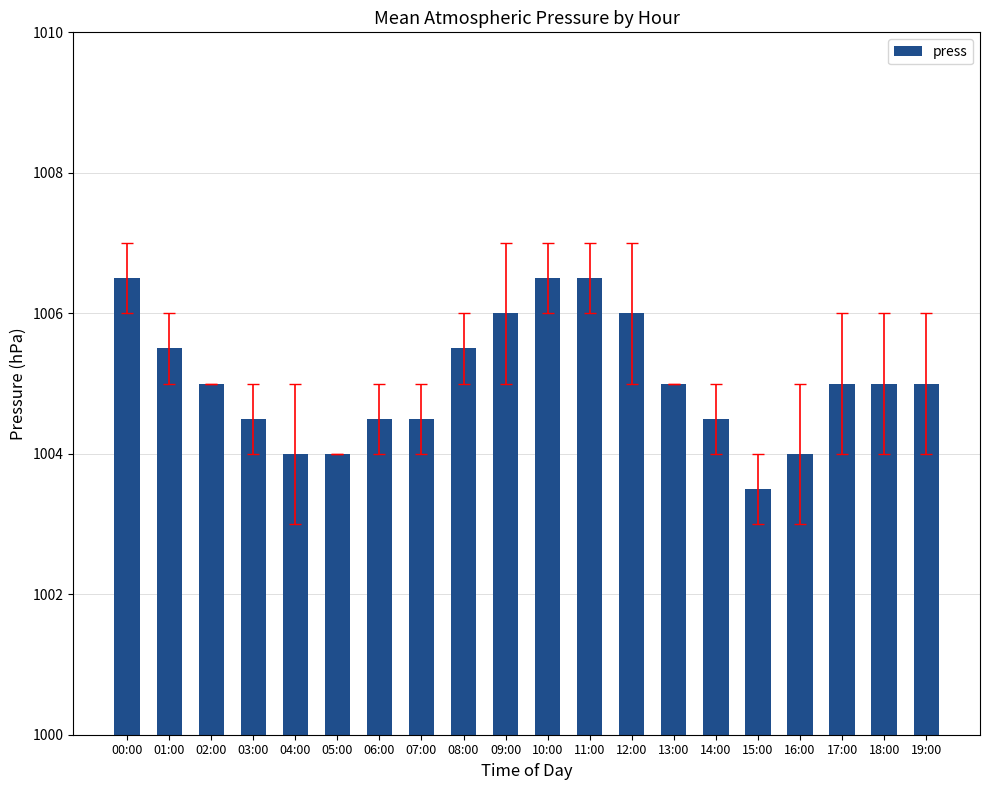

True or false: the data shows 1006.0 at 09:00.

True